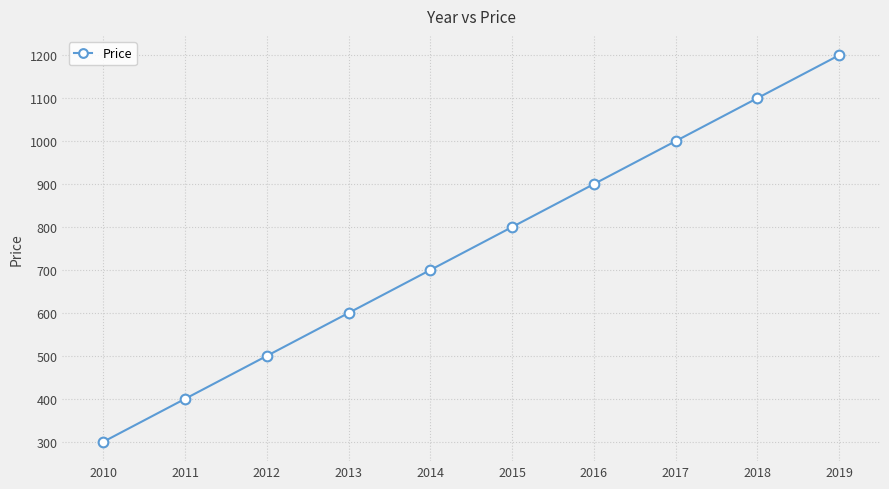

Reading right to left, what are all the values shown in this chart?

2019=1200	2018=1100	2017=1000	2016=900	2015=800	2014=700	2013=600	2012=500	2011=400	2010=300